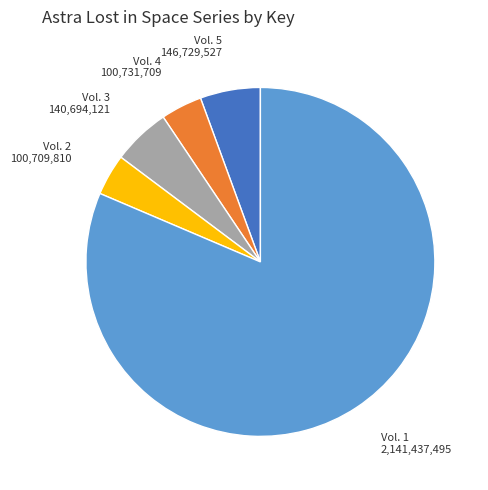

Is there a majority slice in this chart?

Yes